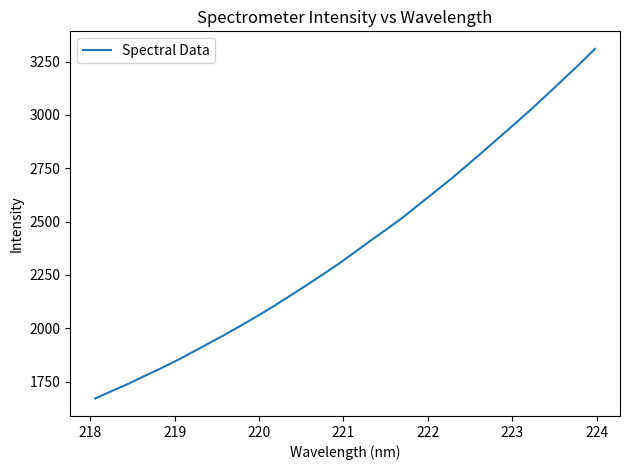

What is the minimum value shown in the chart?

1670.9